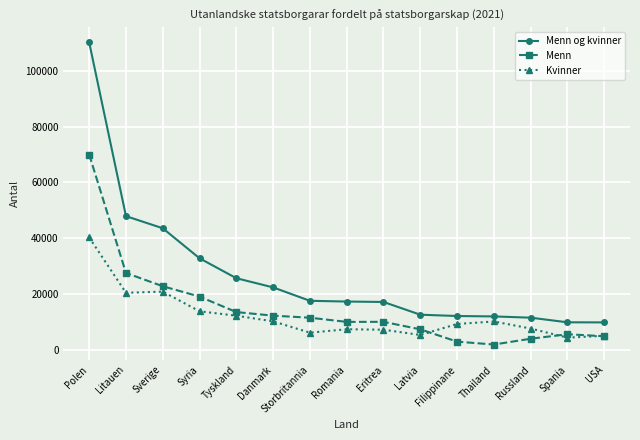

What is the minimum value shown in the chart?

1816